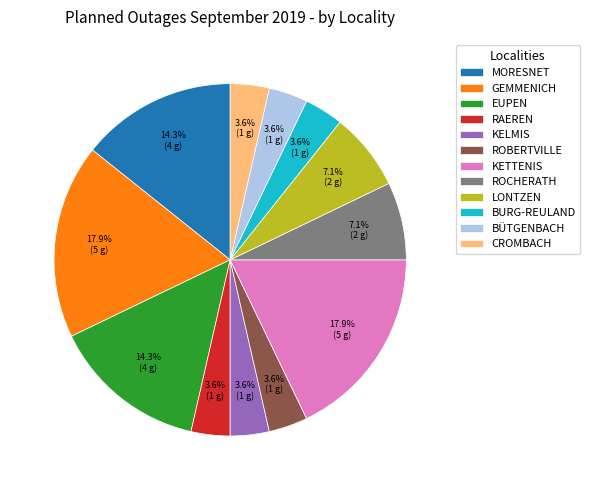

To the nearest percent, what percentage of the pie is LONTZEN?

7%